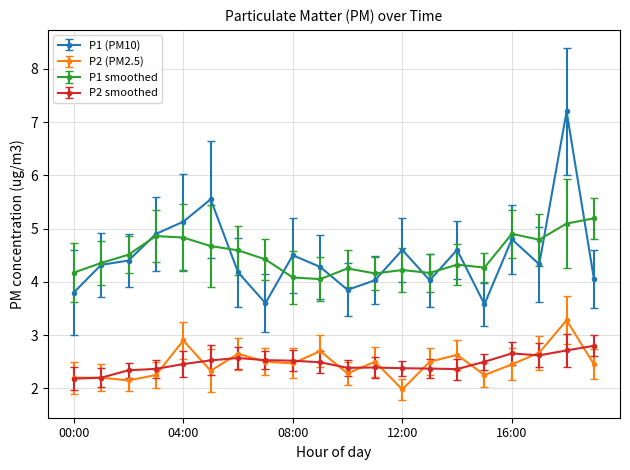

True or false: P1 smoothed has more than 1 interior local peaks.

True